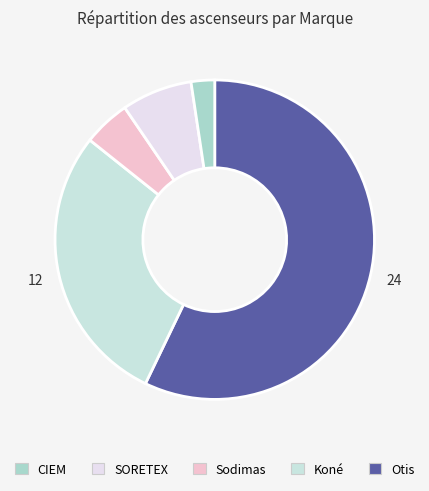

Count the number of slices in the pie.

5